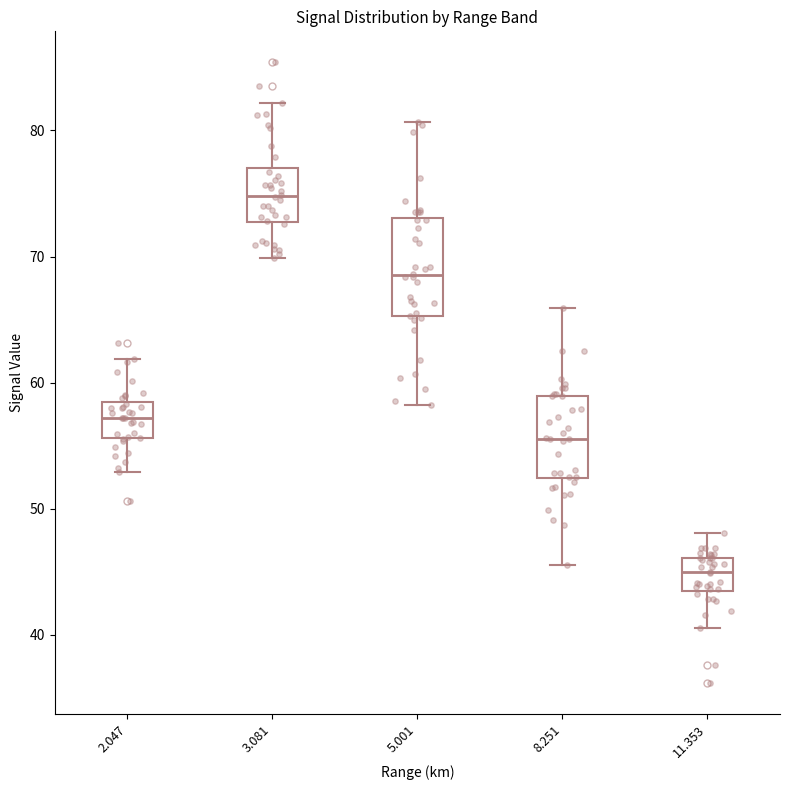

Reading left to right, read every box against the y-axis: the position of its median line, the range the box covers, and the ends of its whiskers. The values are not printed on the chart, so give them approximately, as read against the axis.

2.047: median 57, box 56 to 58, whiskers 53 to 62
3.081: median 75, box 73 to 77, whiskers 70 to 82
5.001: median 69, box 65 to 73, whiskers 58 to 81
8.251: median 56, box 52 to 59, whiskers 46 to 66
11.353: median 45, box 44 to 46, whiskers 41 to 48